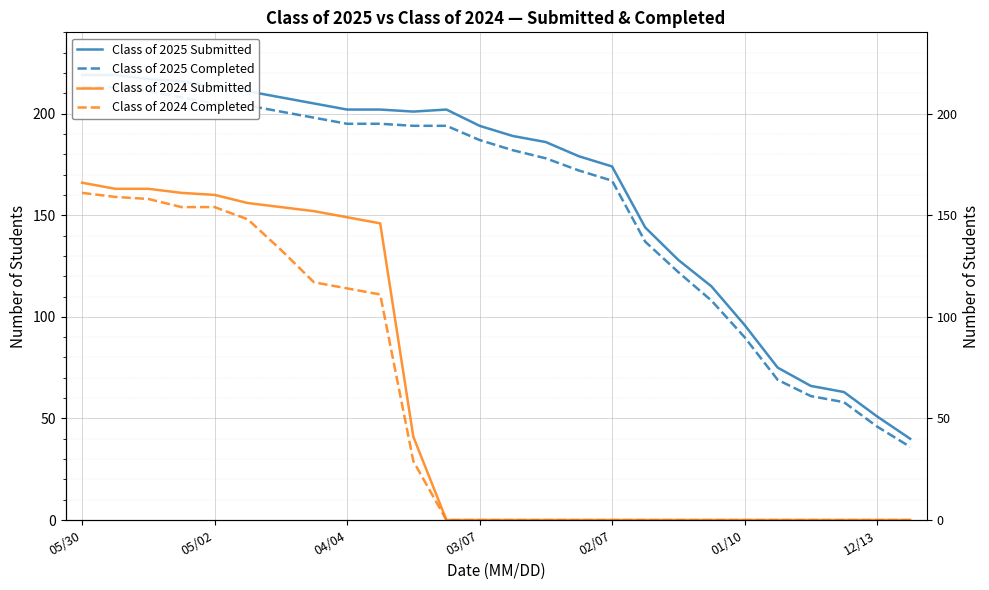

At which category is the sum across all series the highest?

05/30